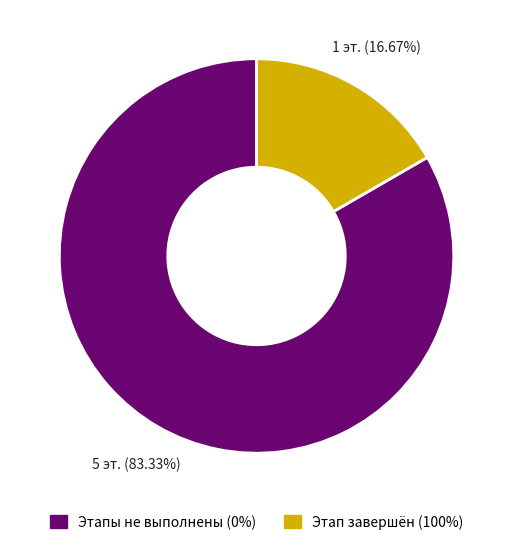

Is there a majority slice in this chart?

Yes